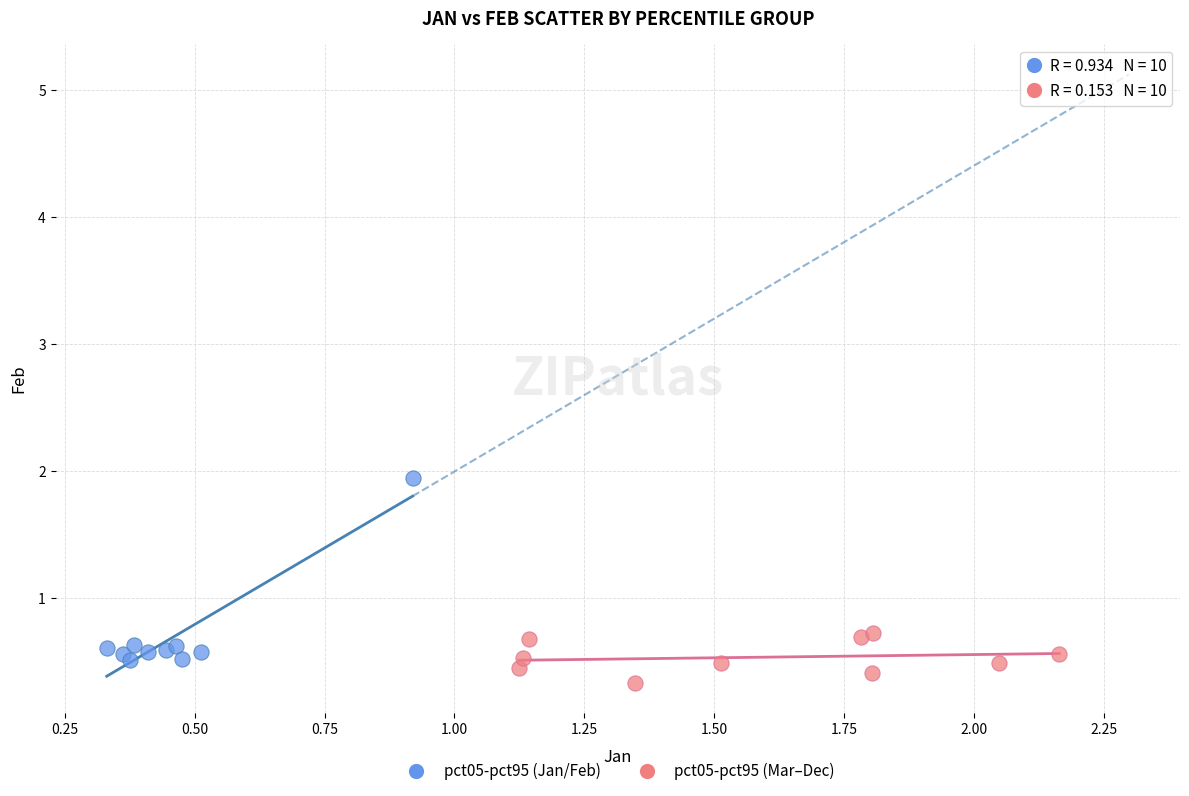

Which series contains the highest Y value?

pct05-pct95 (Jan/Feb)